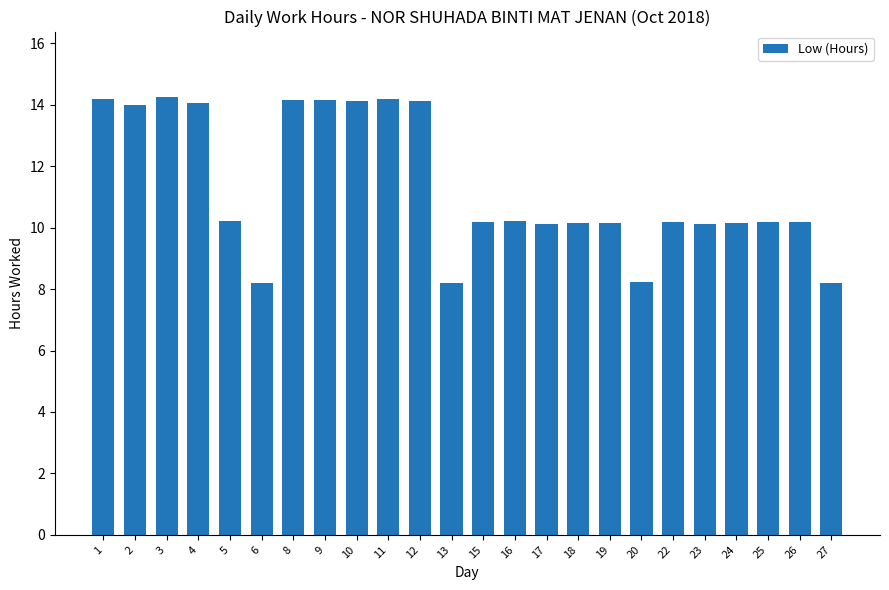

At which label does the data first exceed 10?

1